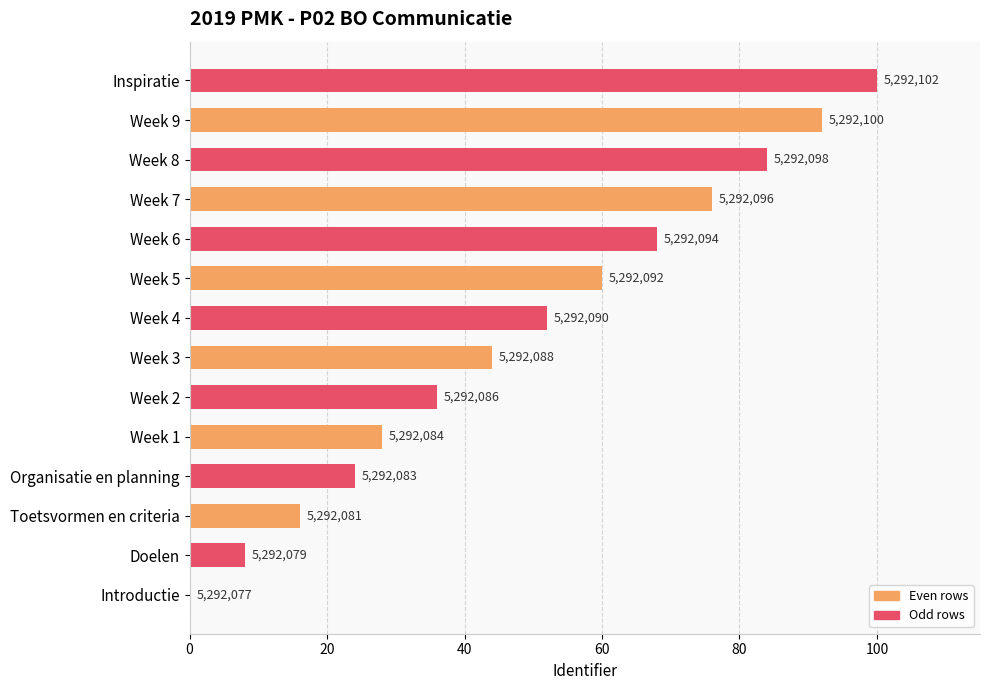

Where does the data first go above 52?

Week 5